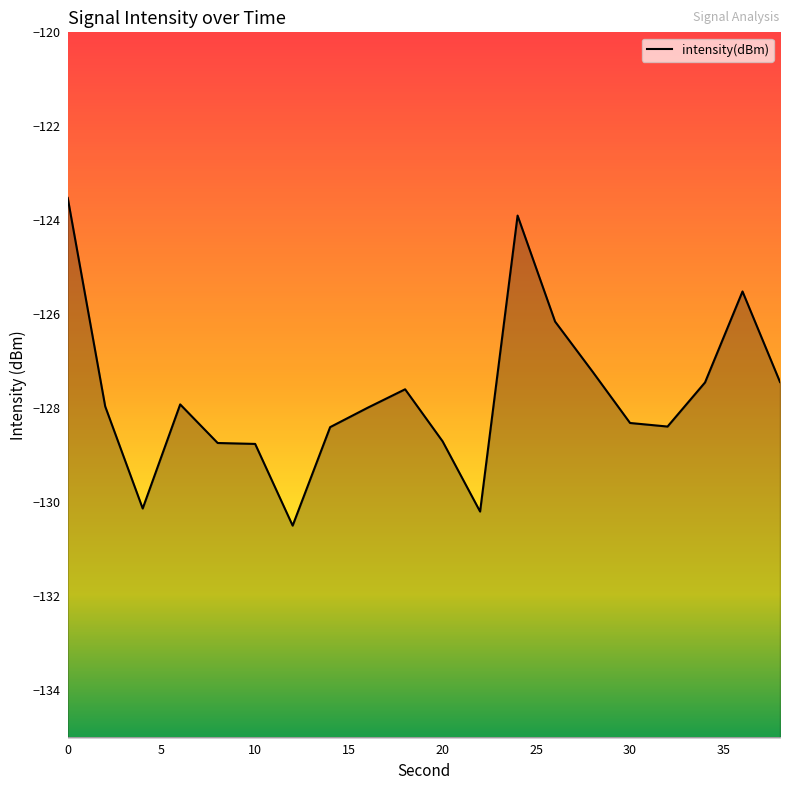

Which has a higher value, 18 or 2?

18